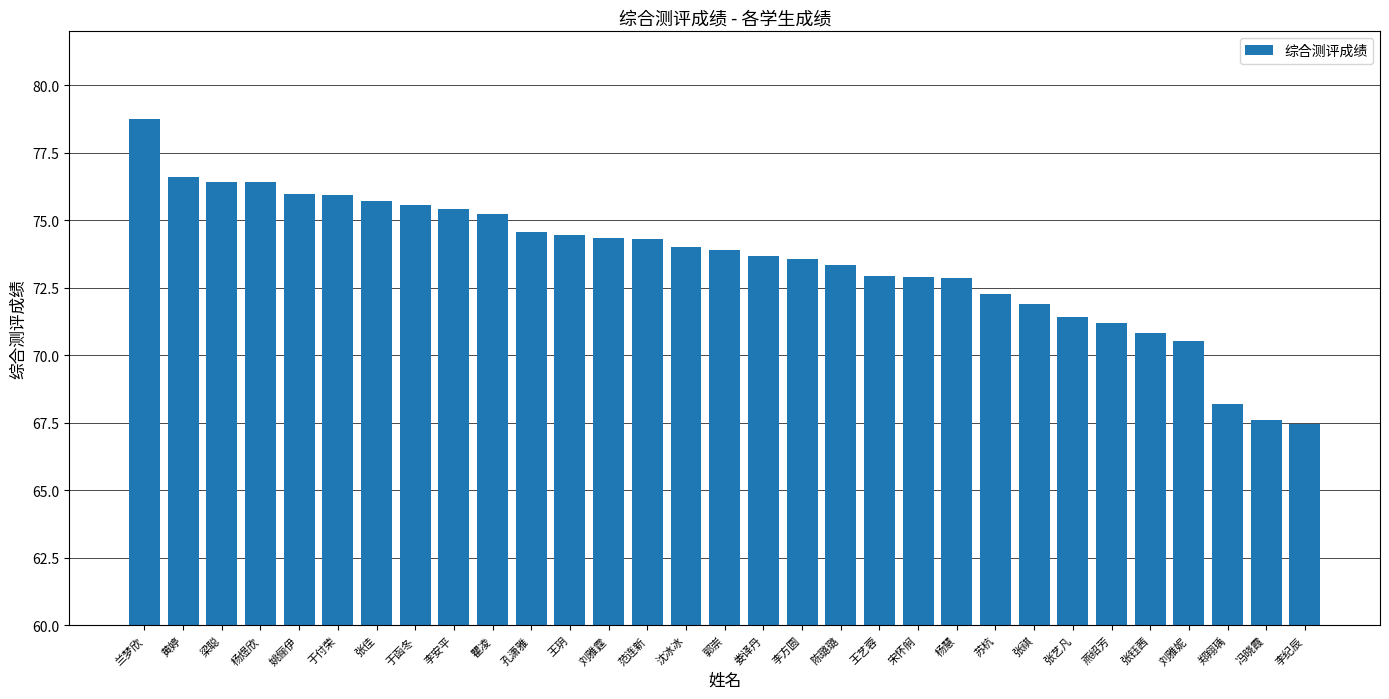

What is the difference between the second highest and second lowest values?

9.0